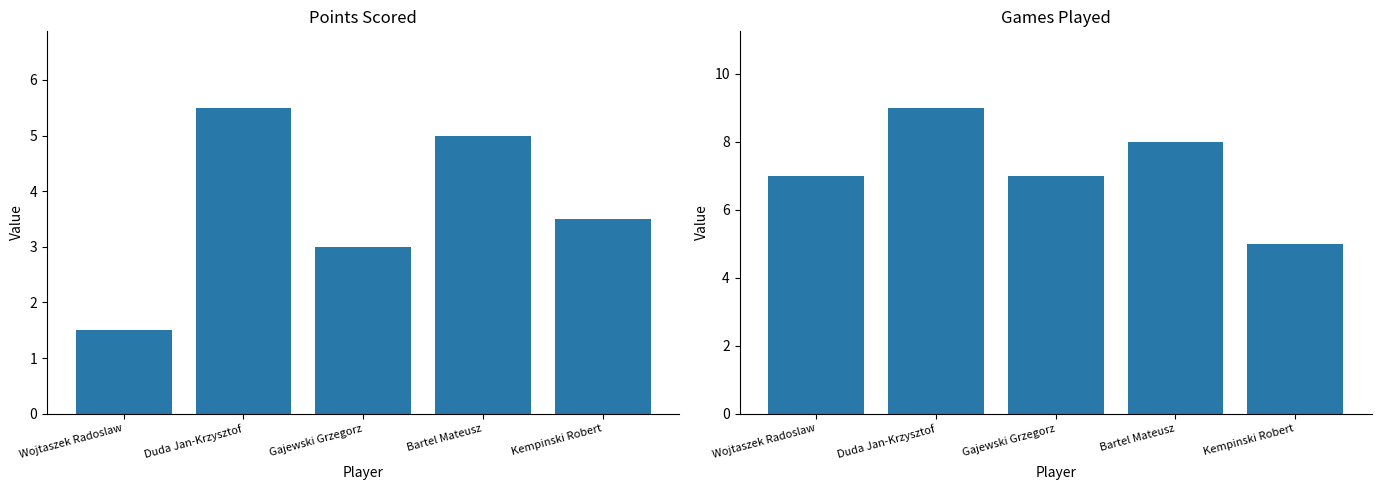

What is the sum of the Points values at Kempinski Robert and Duda Jan-Krzysztof?

9.0